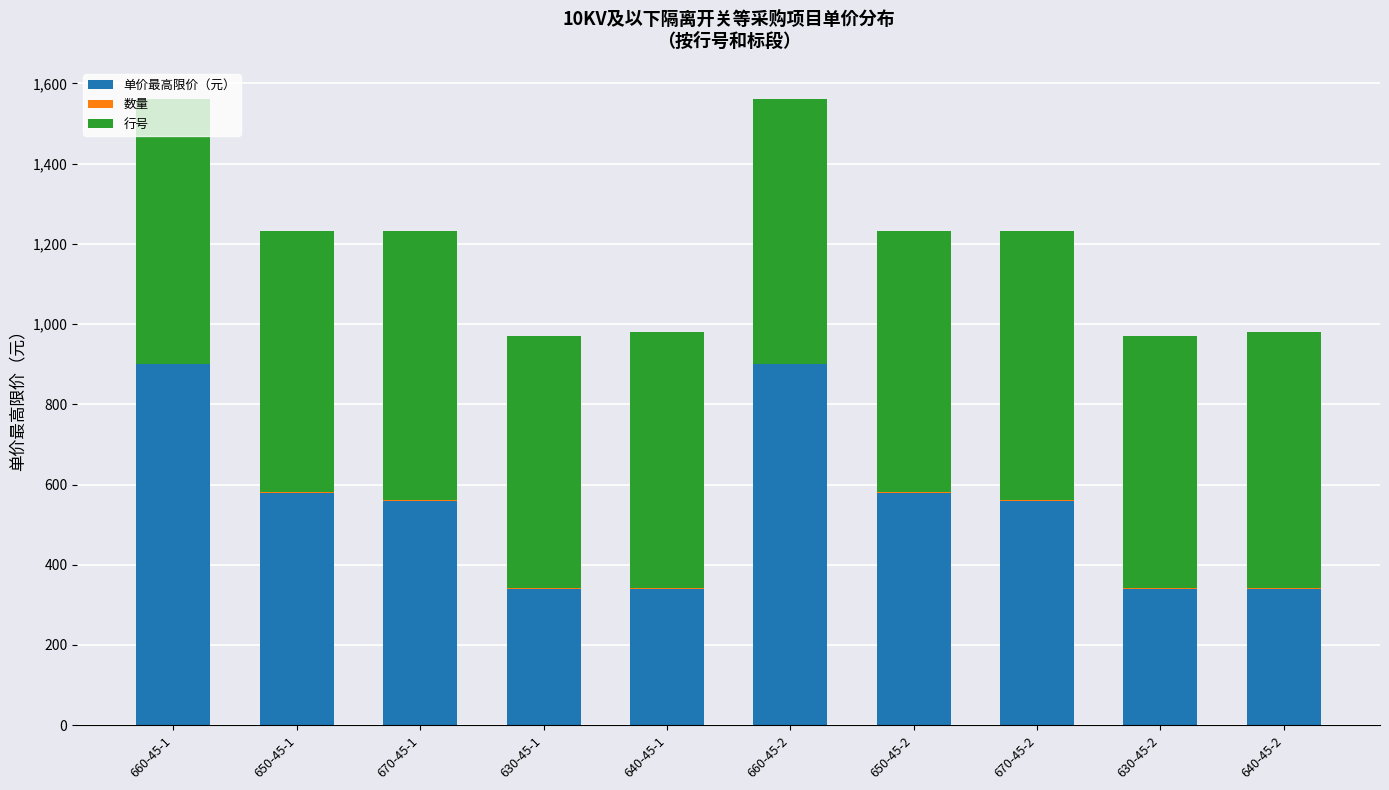

Count the number of categories in the chart.

10